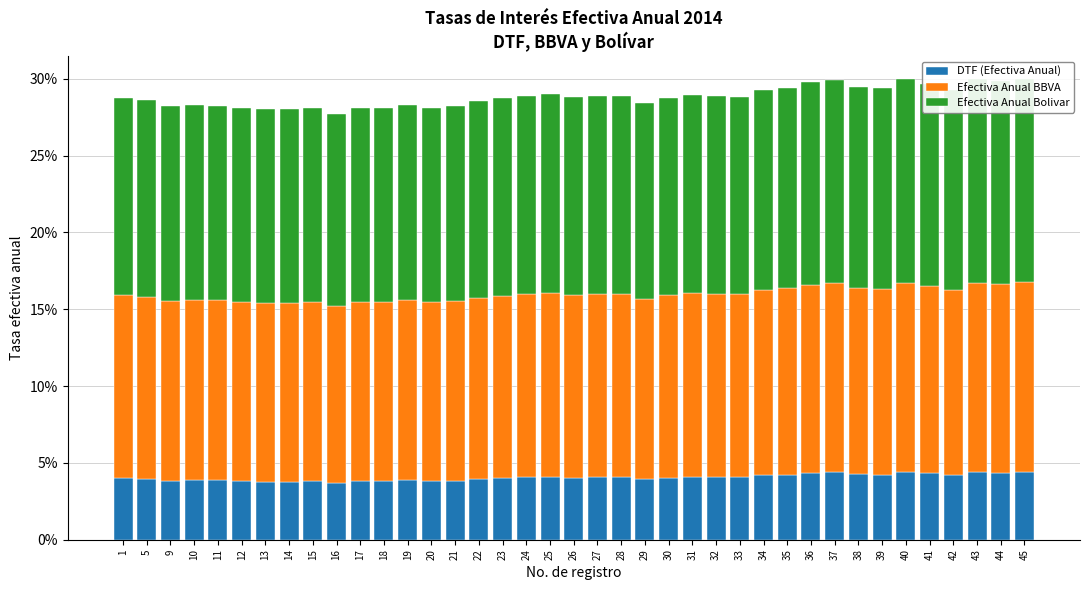

Reading left to right, extract all data points from this chart.

DTF (Efectiva Anual): 0.0	0.0	0.0	0.0	0.0	0.0	0.0	0.0	0.0	0.0	0.0	0.0	0.0	0.0	0.0	0.0	0.0	0.0	0.0	0.0	0.0	0.0	0.0	0.0	0.0	0.0	0.0	0.0	0.0	0.0	0.0	0.0	0.0	0.0	0.0	0.0	0.0	0.0	0.0
Efectiva Anual BBVA: 0.1	0.1	0.1	0.1	0.1	0.1	0.1	0.1	0.1	0.1	0.1	0.1	0.1	0.1	0.1	0.1	0.1	0.1	0.1	0.1	0.1	0.1	0.1	0.1	0.1	0.1	0.1	0.1	0.1	0.1	0.1	0.1	0.1	0.1	0.1	0.1	0.1	0.1	0.1
Efectiva Anual Bolivar: 0.1	0.1	0.1	0.1	0.1	0.1	0.1	0.1	0.1	0.1	0.1	0.1	0.1	0.1	0.1	0.1	0.1	0.1	0.1	0.1	0.1	0.1	0.1	0.1	0.1	0.1	0.1	0.1	0.1	0.1	0.1	0.1	0.1	0.1	0.1	0.1	0.1	0.1	0.1